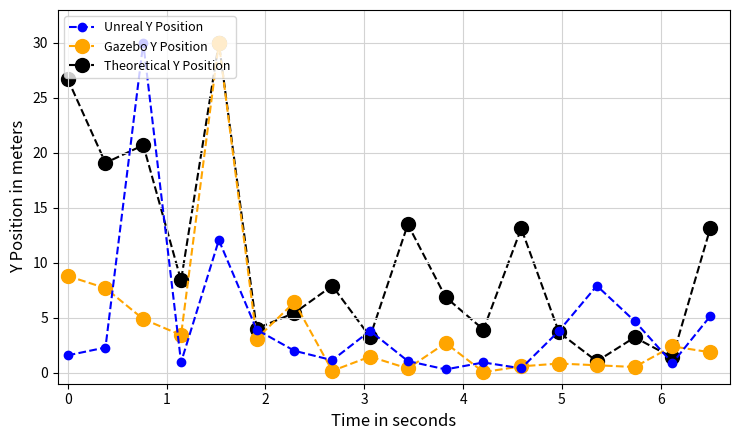

Does the chart have visible grid lines?

Yes